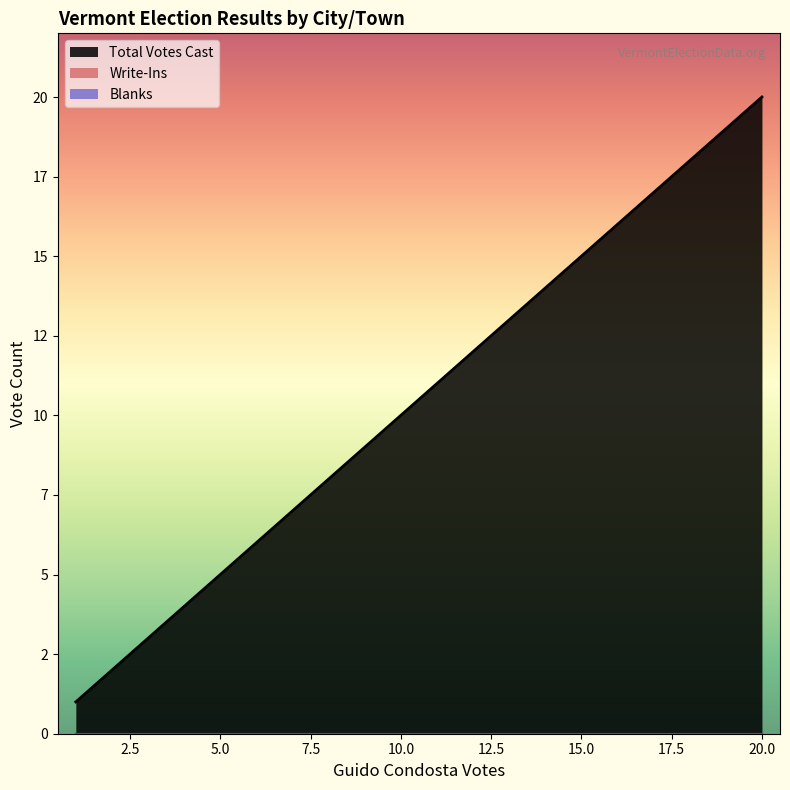

True or false: Write-Ins and Blanks intersect in this chart.

False